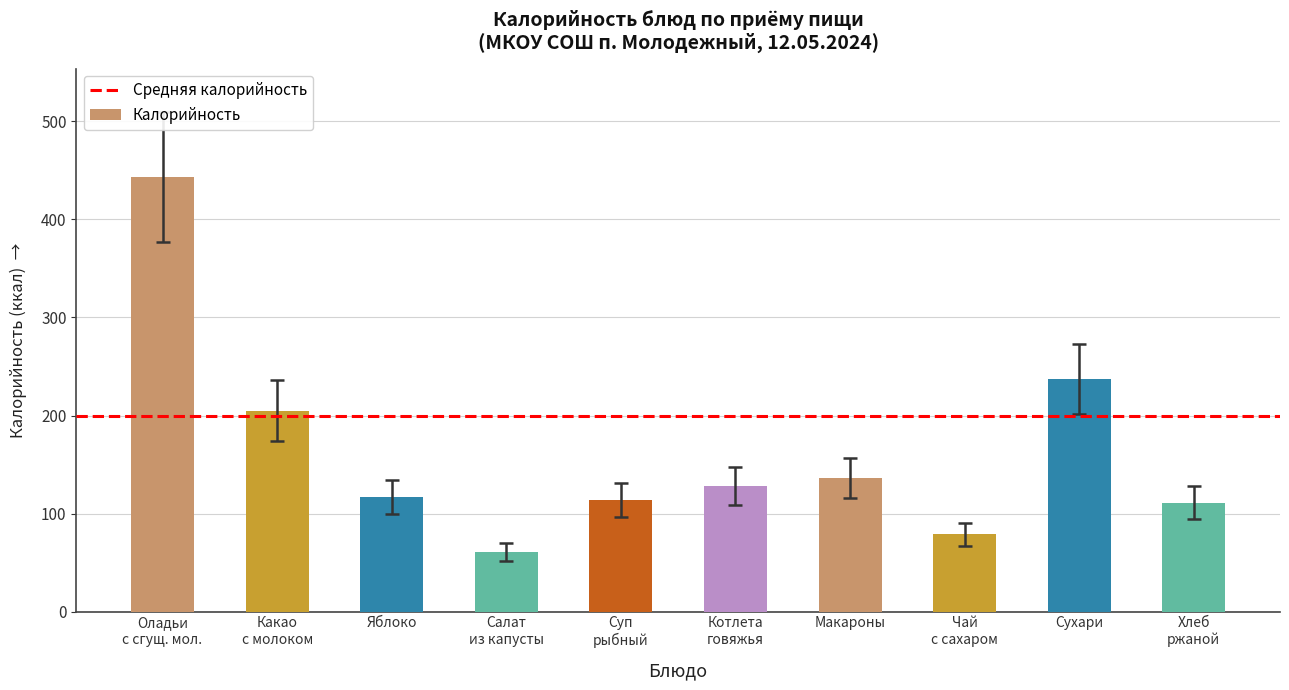

What is the label of the 2nd bar from the left?

Какао
с молоком